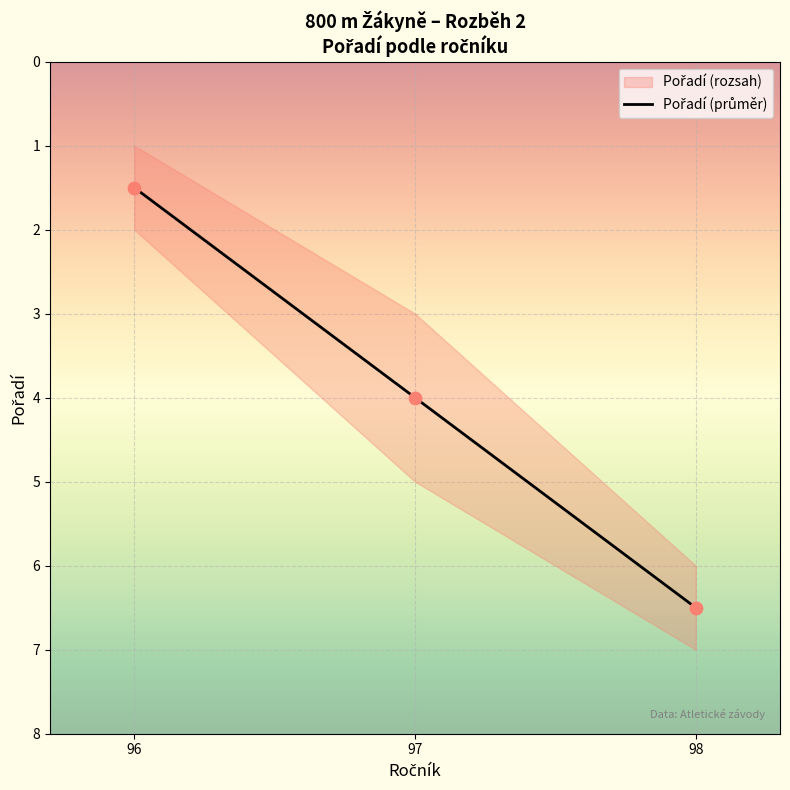

Approximately how many times larger is the value at 96 compared to 97?

0.4